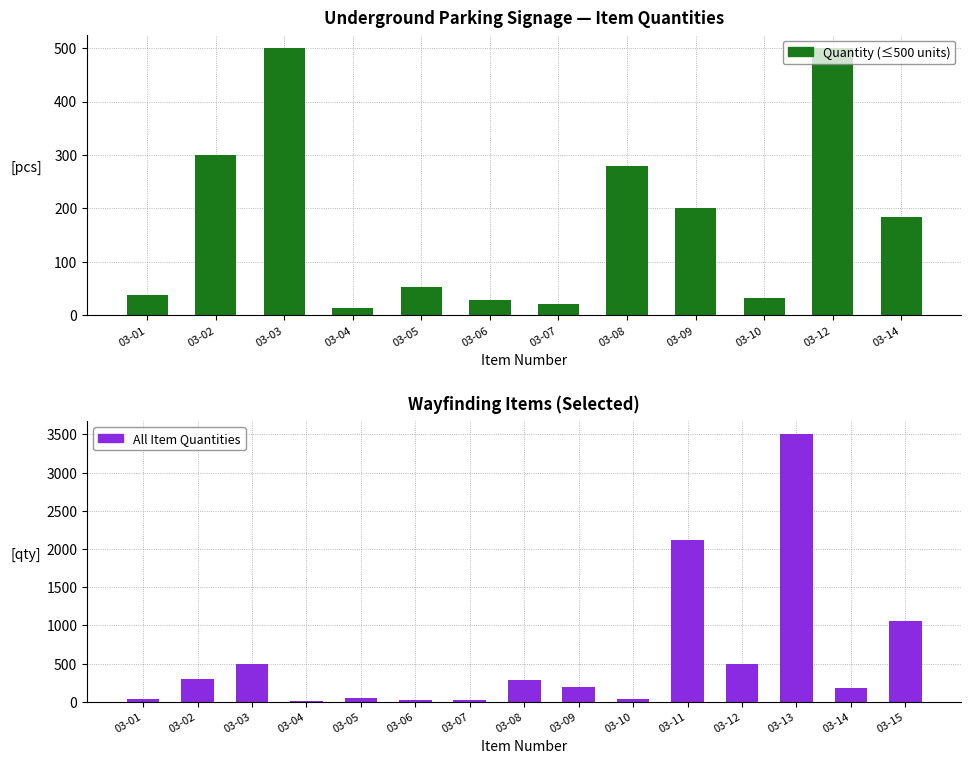

What is the sum of all values?

8834